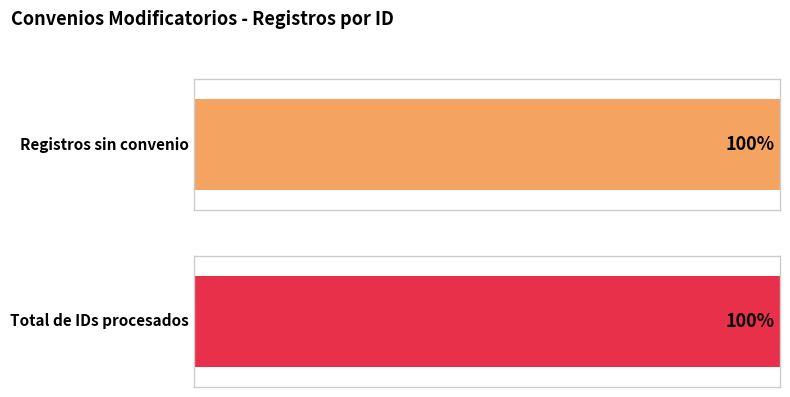

True or false: the data shows 6 at 10.

False